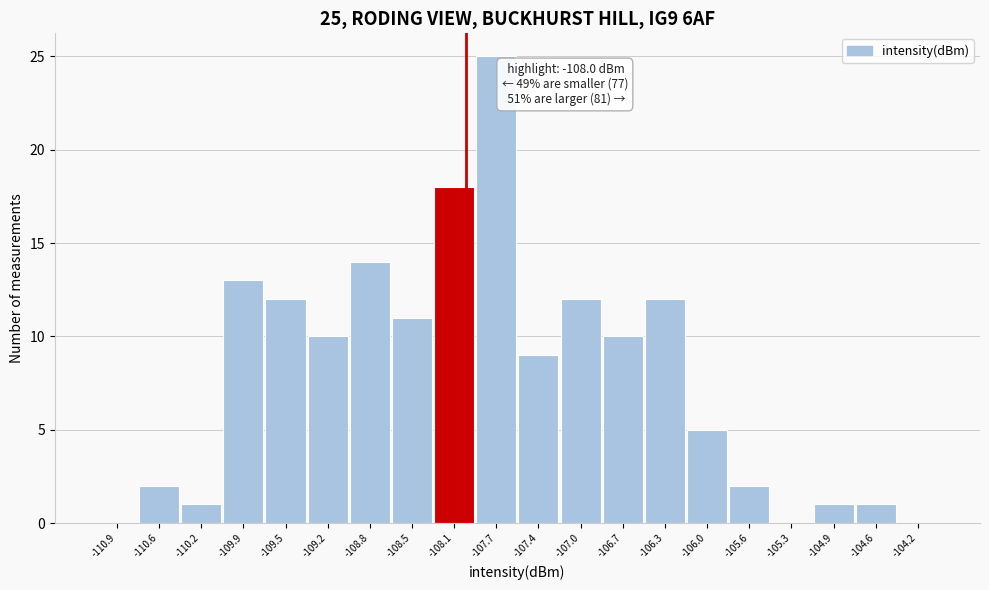

Which range on the x-axis has the tallest bar?

-107.90 to -107.55